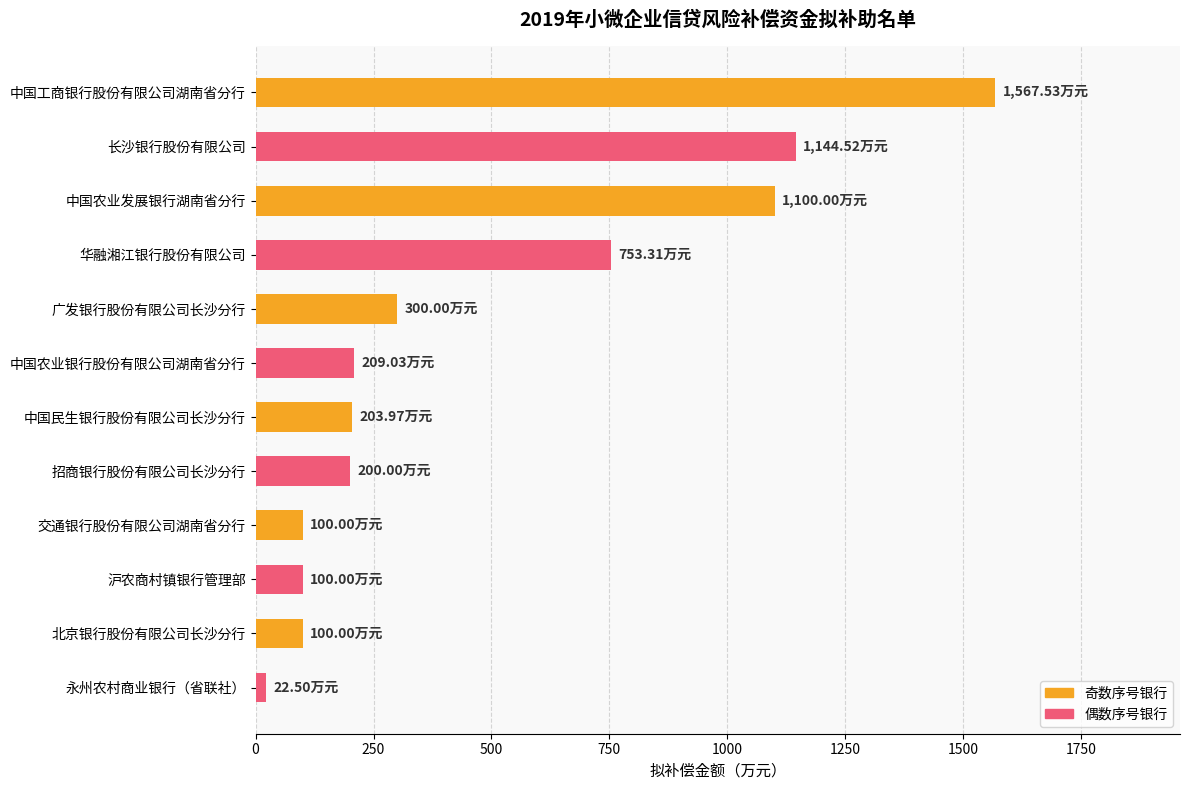

How many categories are shown in the chart?

12